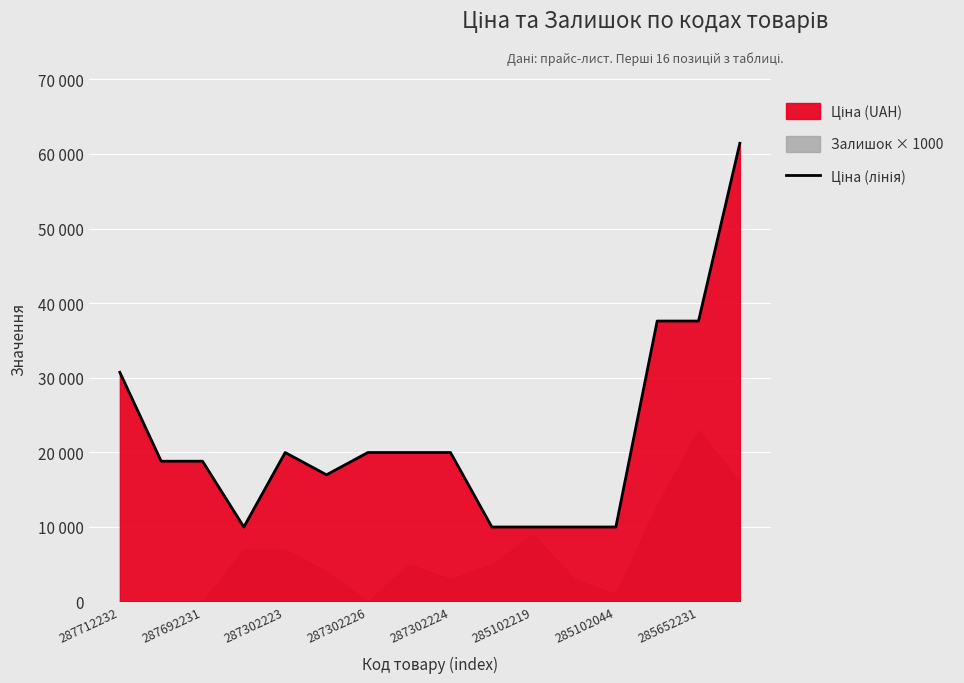

How many points are lower than both their immediate neighbors (excluding endpoints)?

2